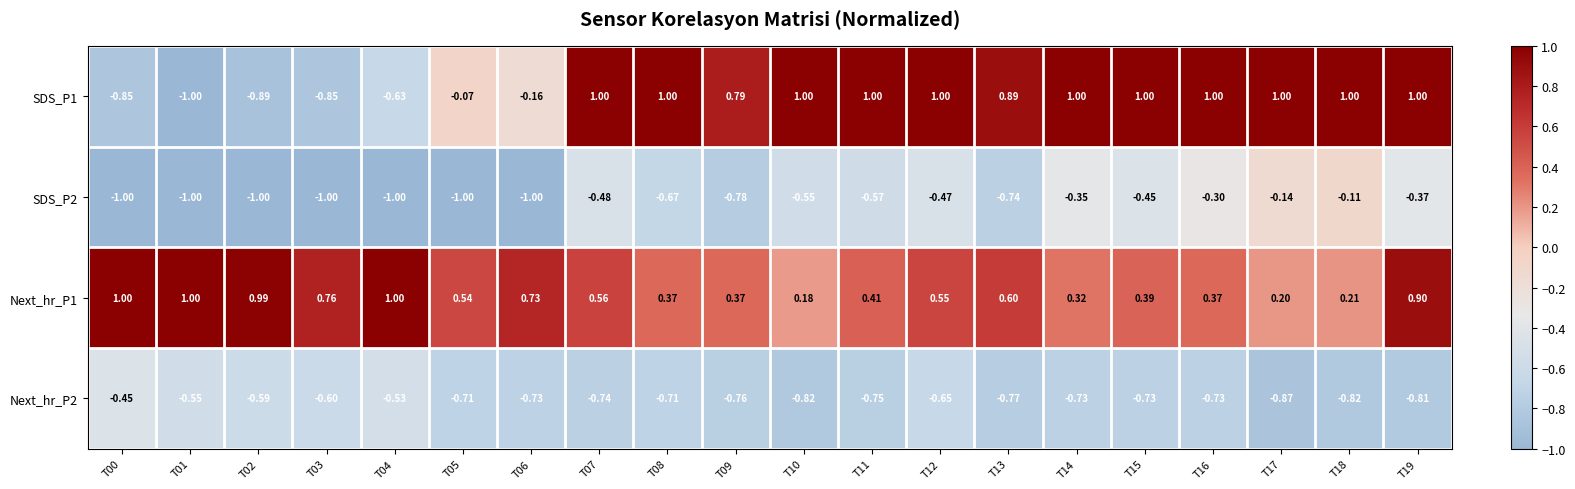

Which series has the largest range (max minus min)?

SDS_P1